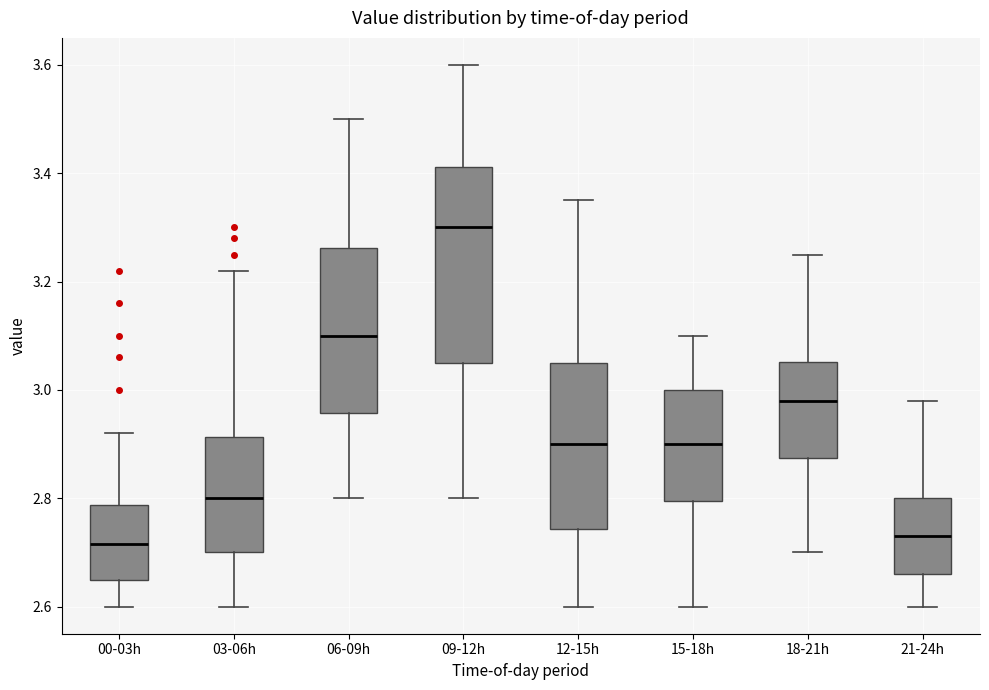

Where does the lower whisker of the box for 06-09h end on the y-axis? The values are not printed on the chart, so give them approximately, as read against the axis.

2.80